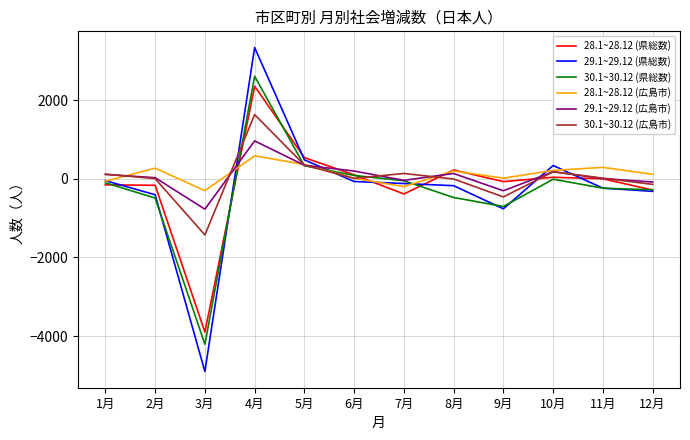

Which label corresponds to the smallest value in the chart?

3月